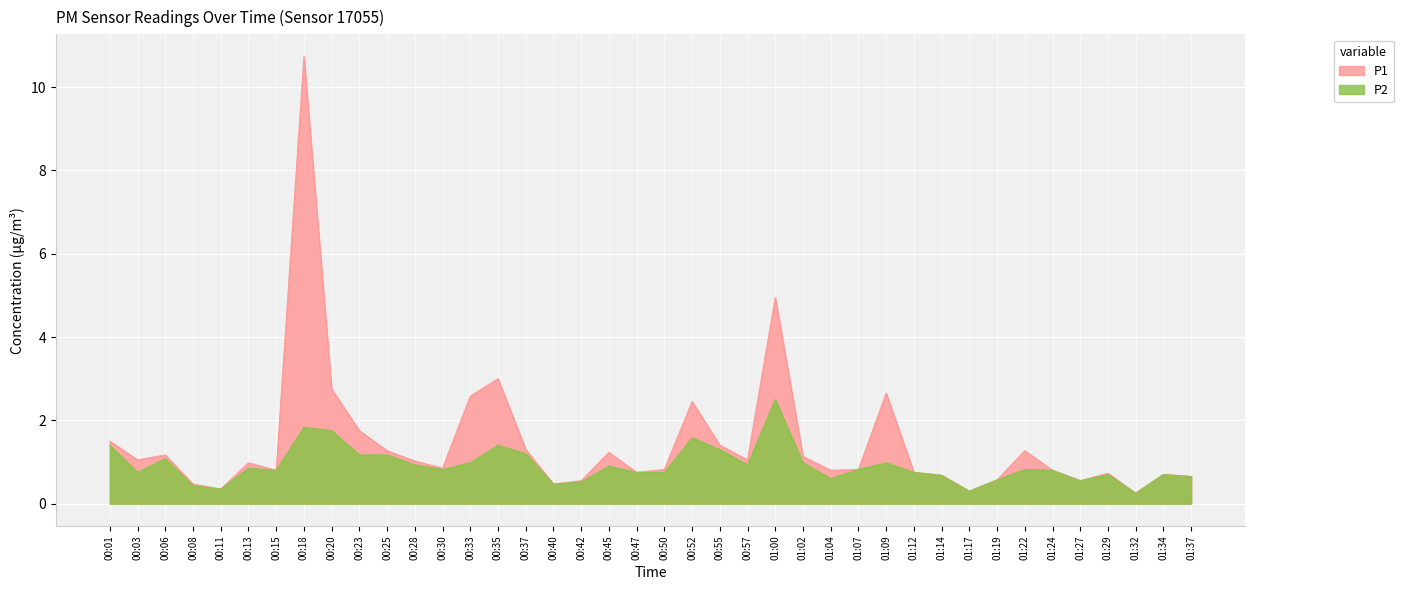

What is the minimum value for P1?

0.2